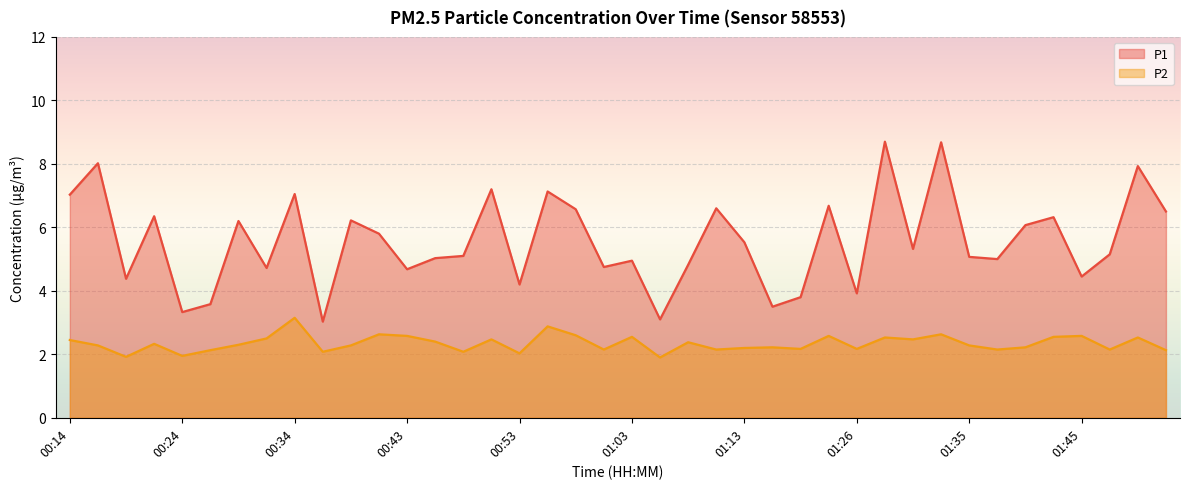

True or false: P1 and P2 cross at least once.

False